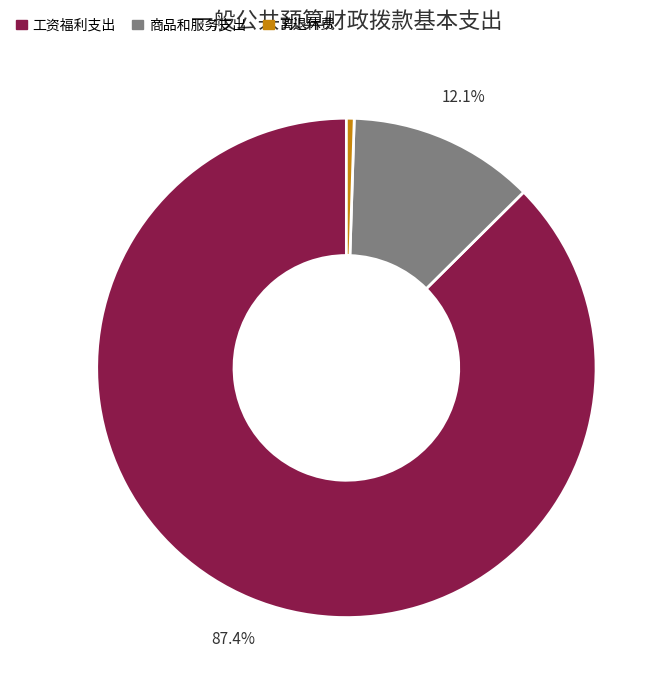

To the nearest percent, what is the difference between the 离退休费 and 工资福利支出 slice percentages?

87%